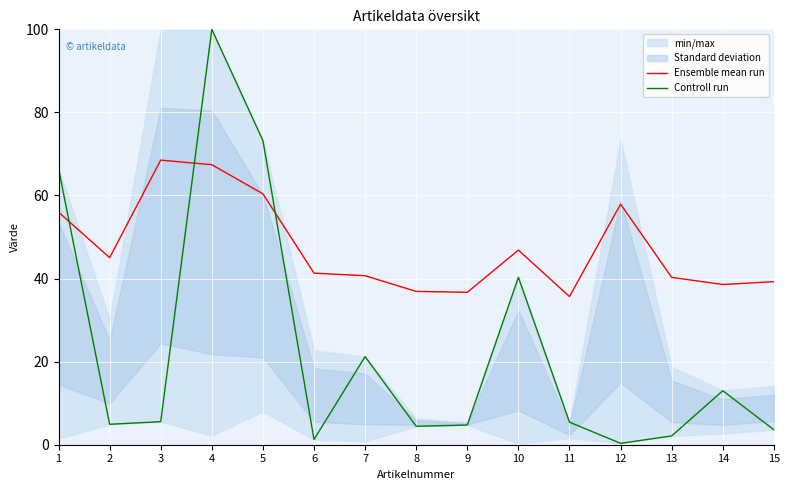

In Controll run, how many points are lower than both neighbors (excluding endpoints)?

4